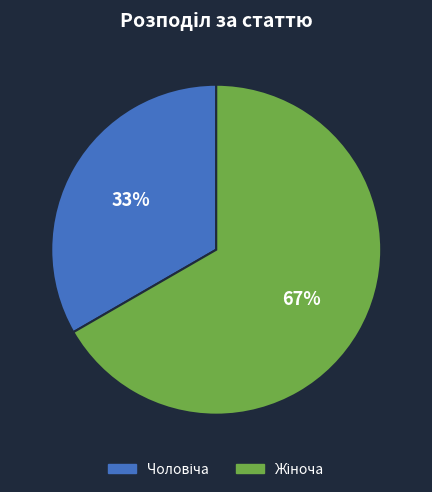

Is there any slice that represents more than half of the pie?

Yes